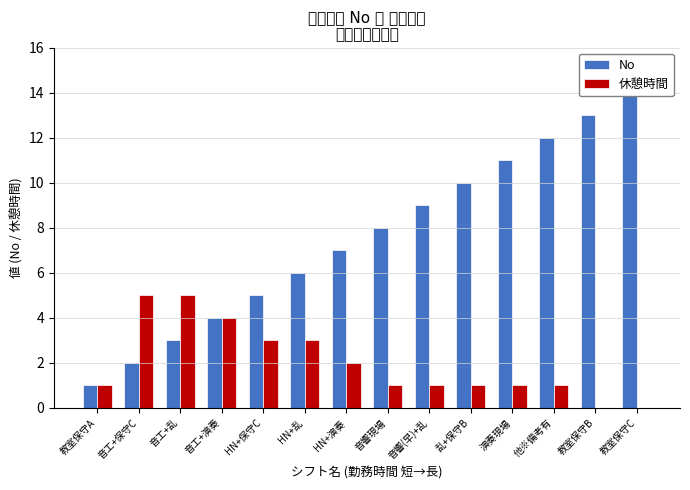

What is the average value of the 休憩時間 series?

2